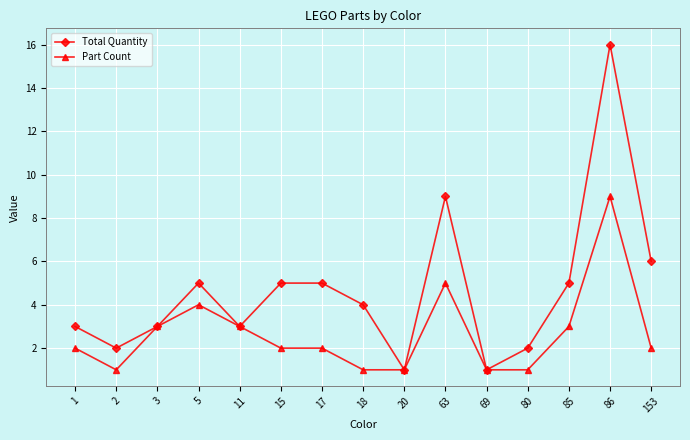

Which series has the largest total across all categories?

Total Quantity